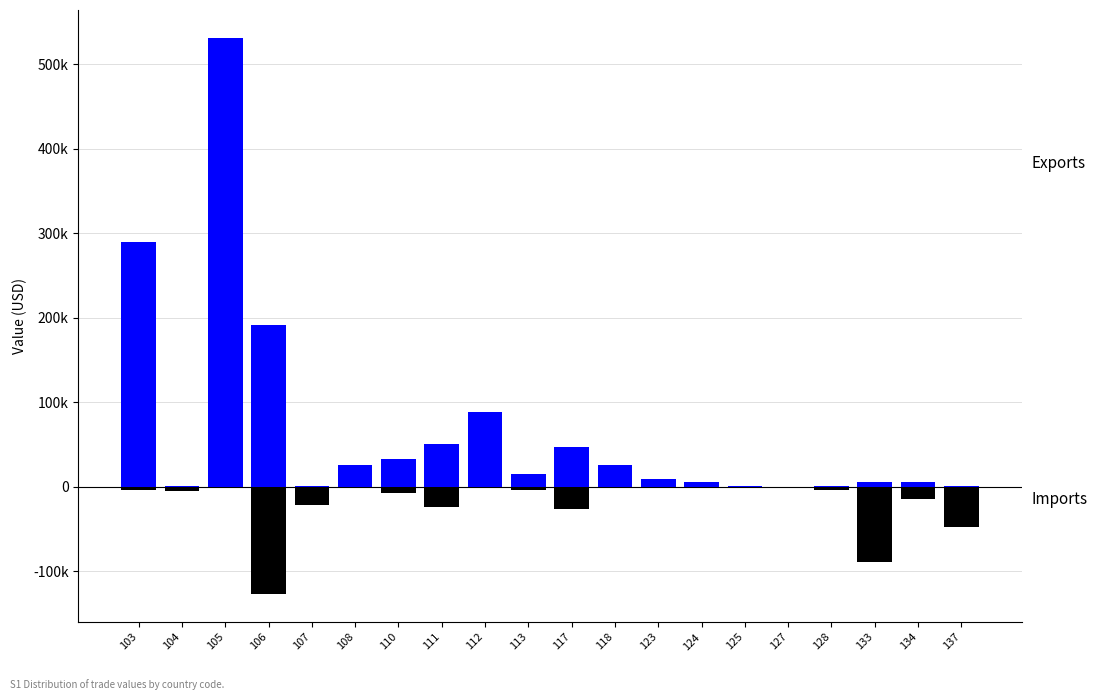

At which category is the sum across all series the highest?

105